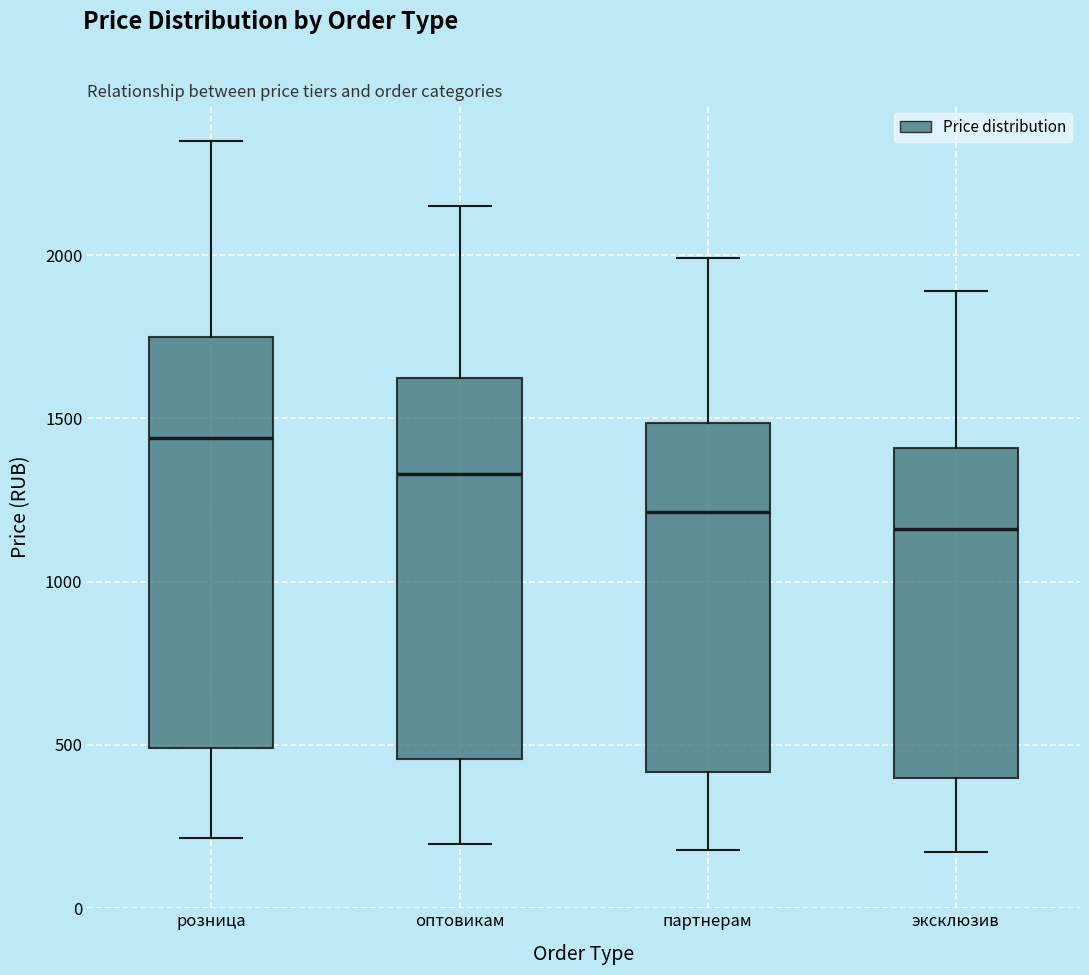

Which box's median line is the lowest?

эксклюзив